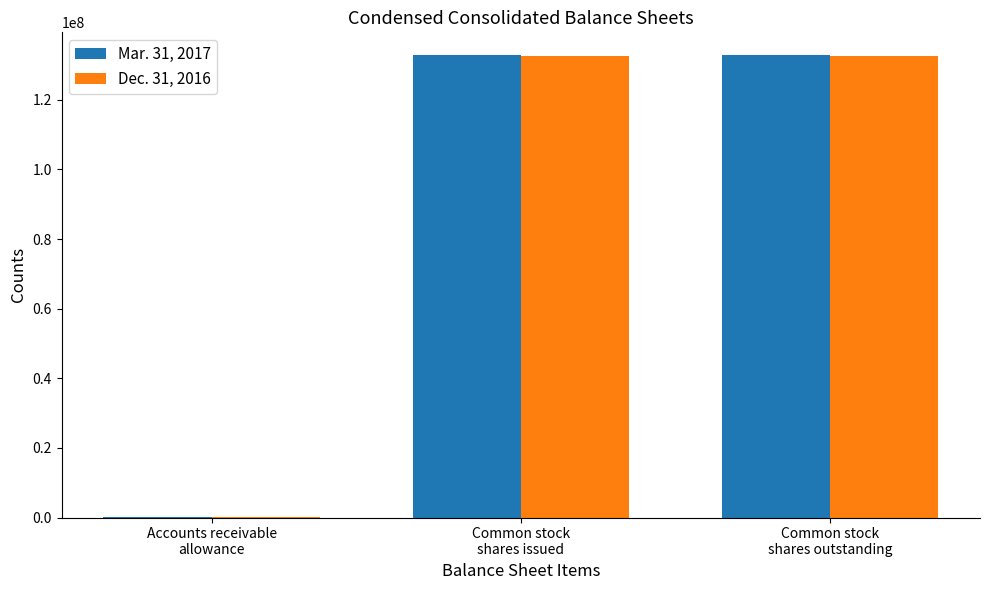

What are all the series names shown in the legend?

Mar. 31, 2017, Dec. 31, 2016